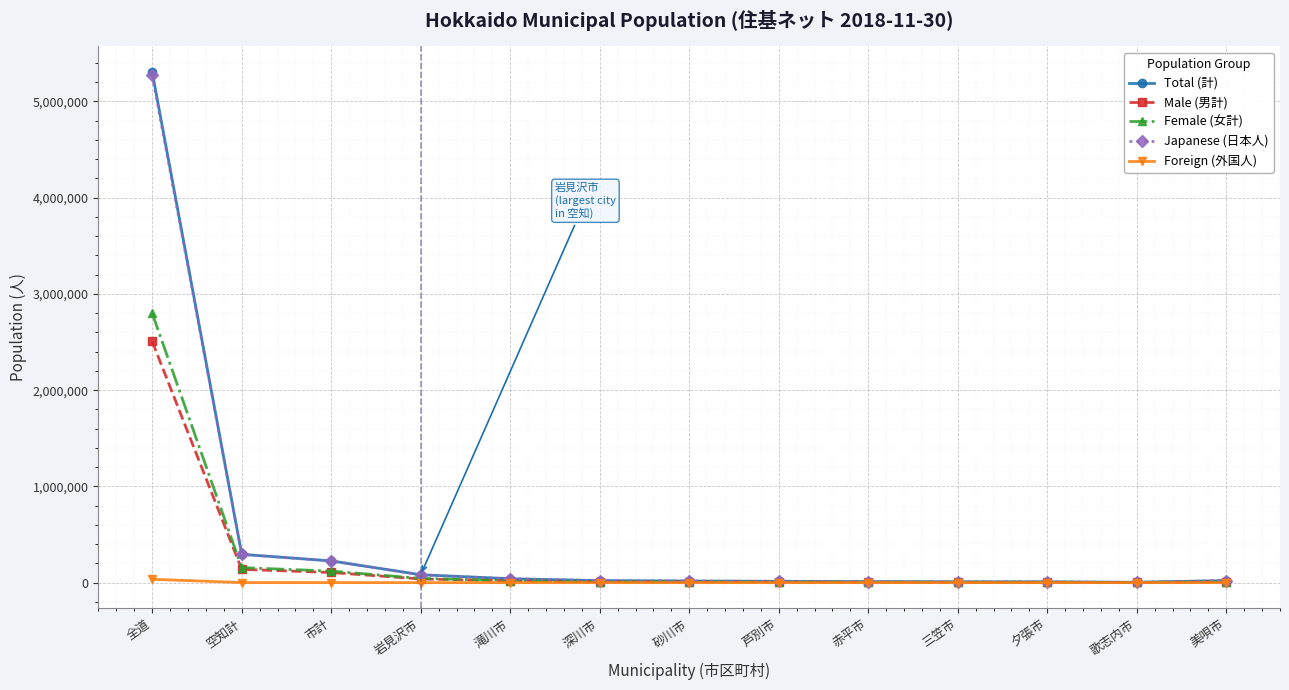

Which series has the largest range (max minus min)?

Total (計)